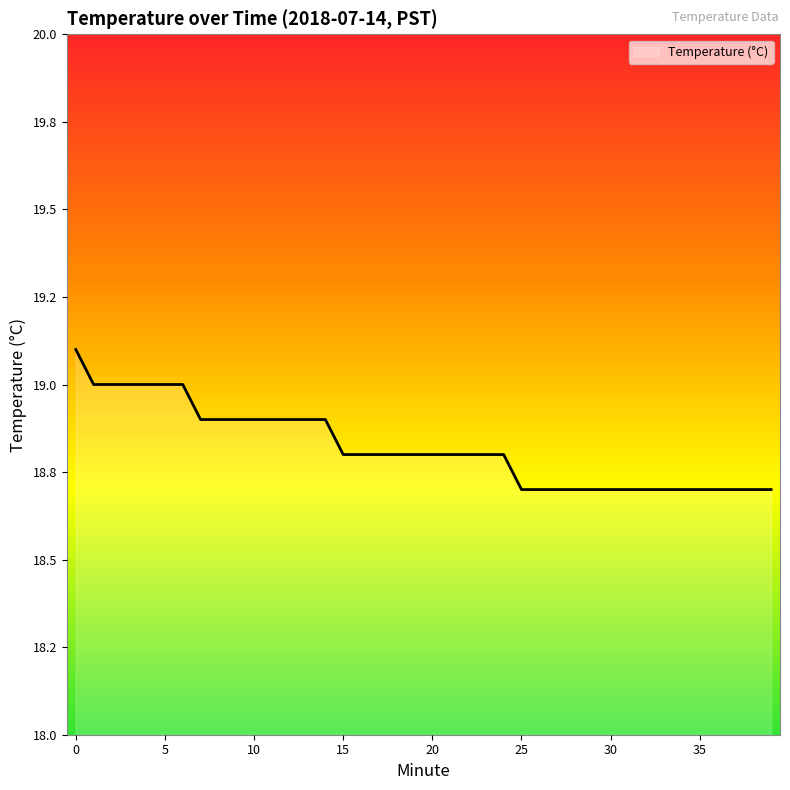

Where is the data nearest to the value 18?

25